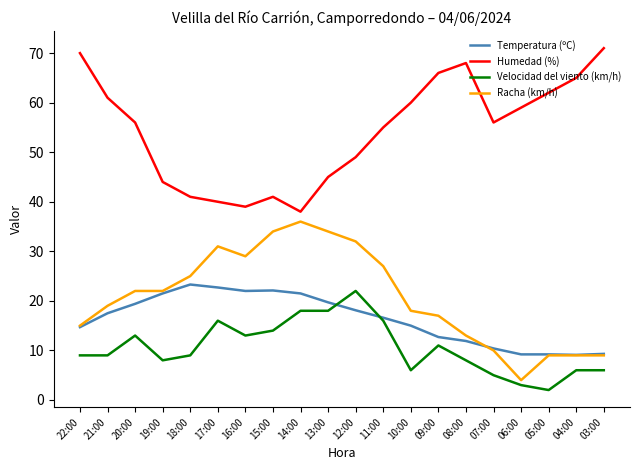

What are all the series names shown in the legend?

Temperatura (ºC), Humedad (%), Velocidad del viento (km/h), Racha (km/h)